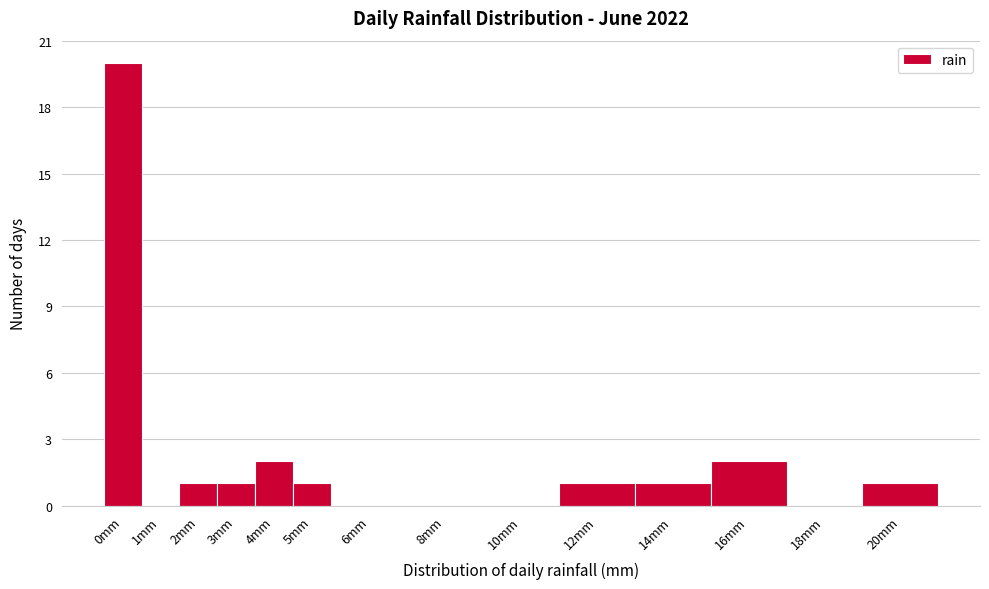

Reading left to right, what are all the values shown in this chart?

0mm=20	1mm=0	2mm=1	3mm=1	4mm=2	5mm=1	6mm=0	8mm=0	10mm=0	12mm=1	14mm=1	16mm=2	18mm=0	20mm=1